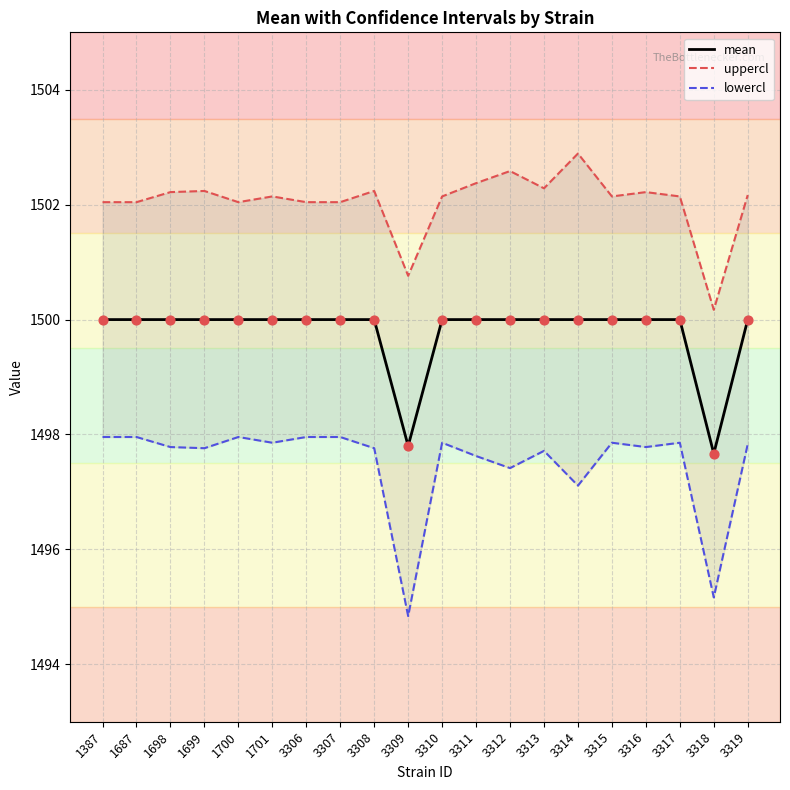

Which series has the largest total across all categories?

uppercl